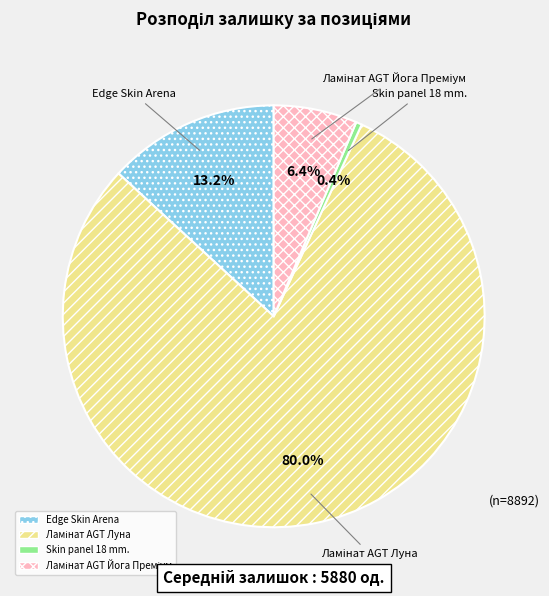

Is there any slice that represents more than half of the pie?

Yes